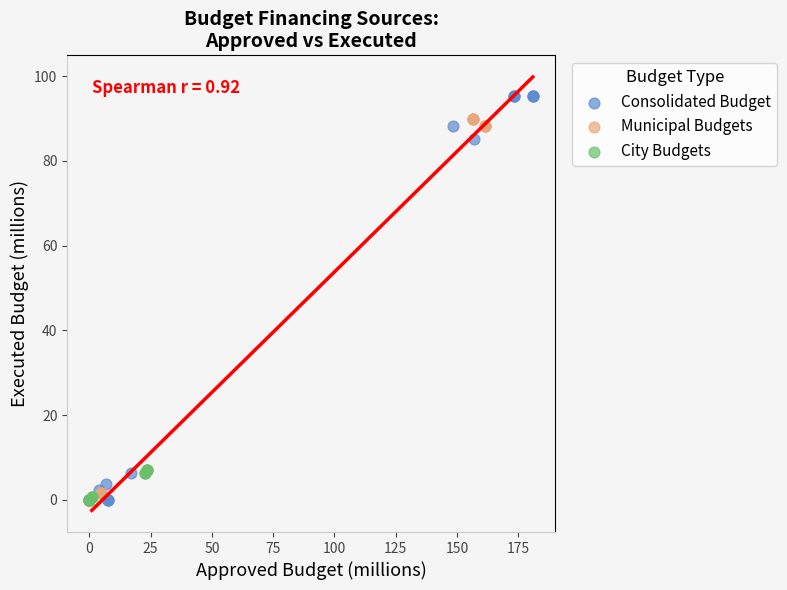

Which series has the widest spread of Y values?

Consolidated Budget